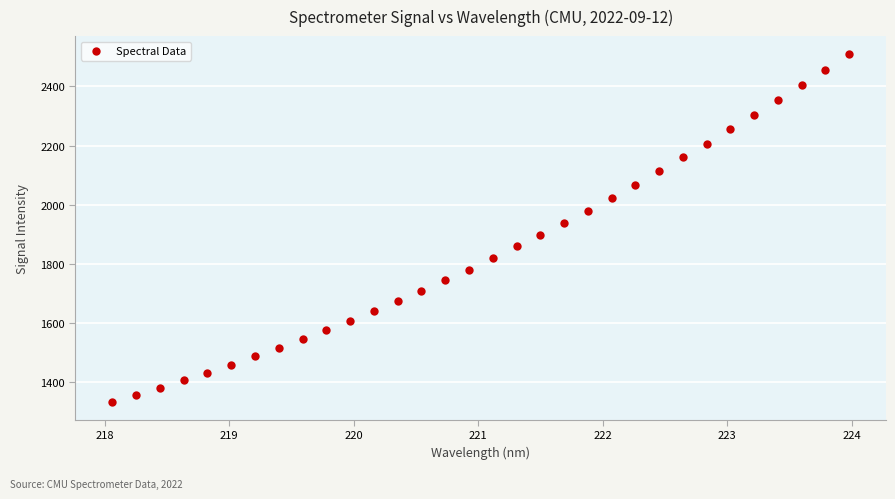

What is the range of Y values (max minus min)?

1178.2